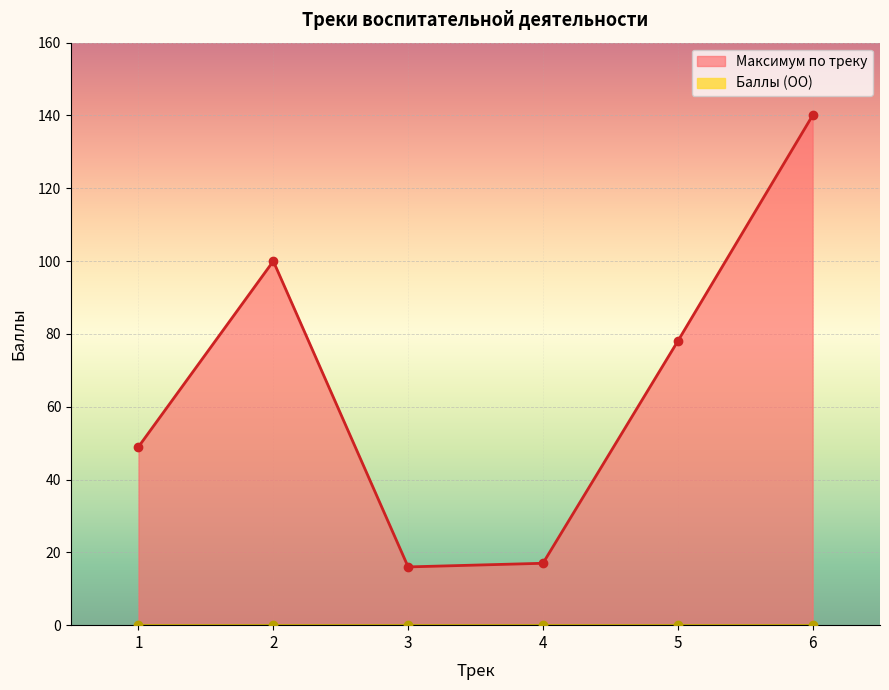

What is the sum of all values?

400